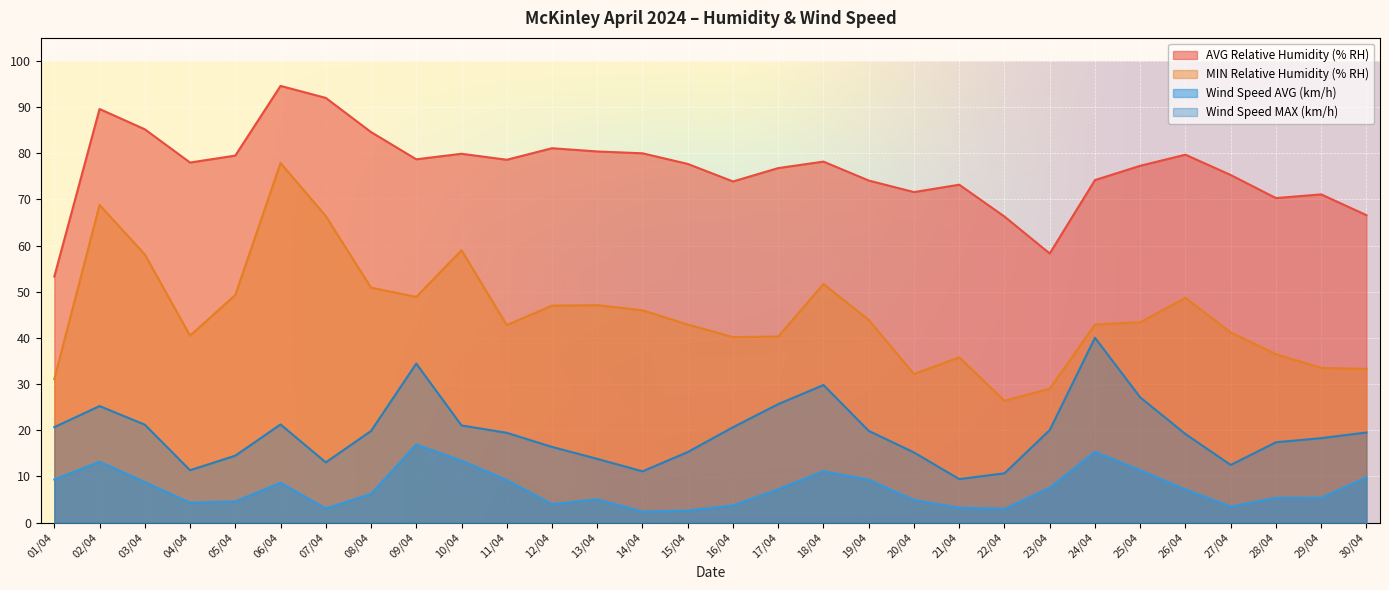

At which category is the sum across all series the highest?

06/04